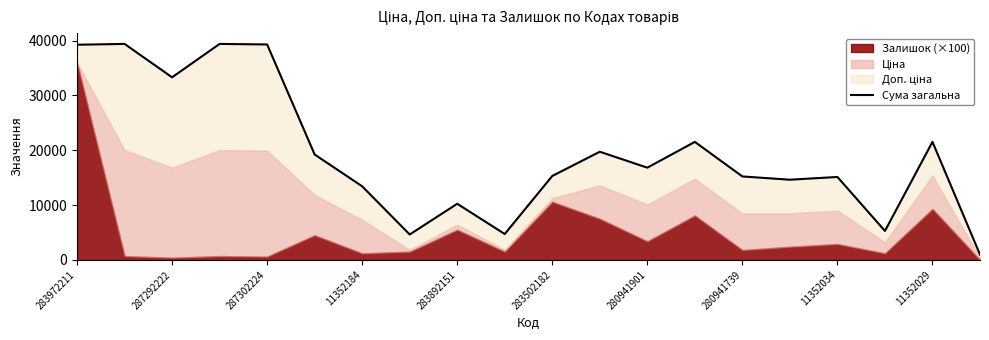

What is the minimum value shown in the chart?

969.1